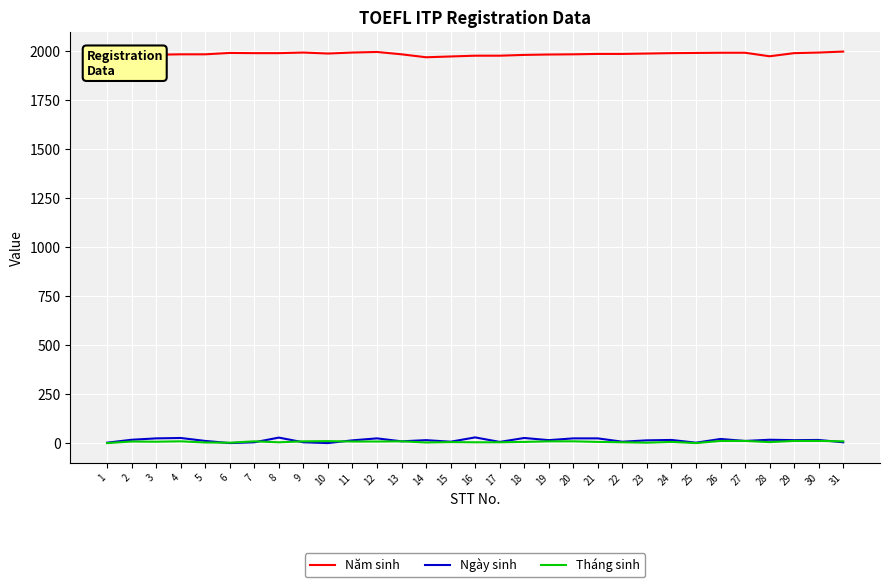

What is the greatest value displayed?

1997